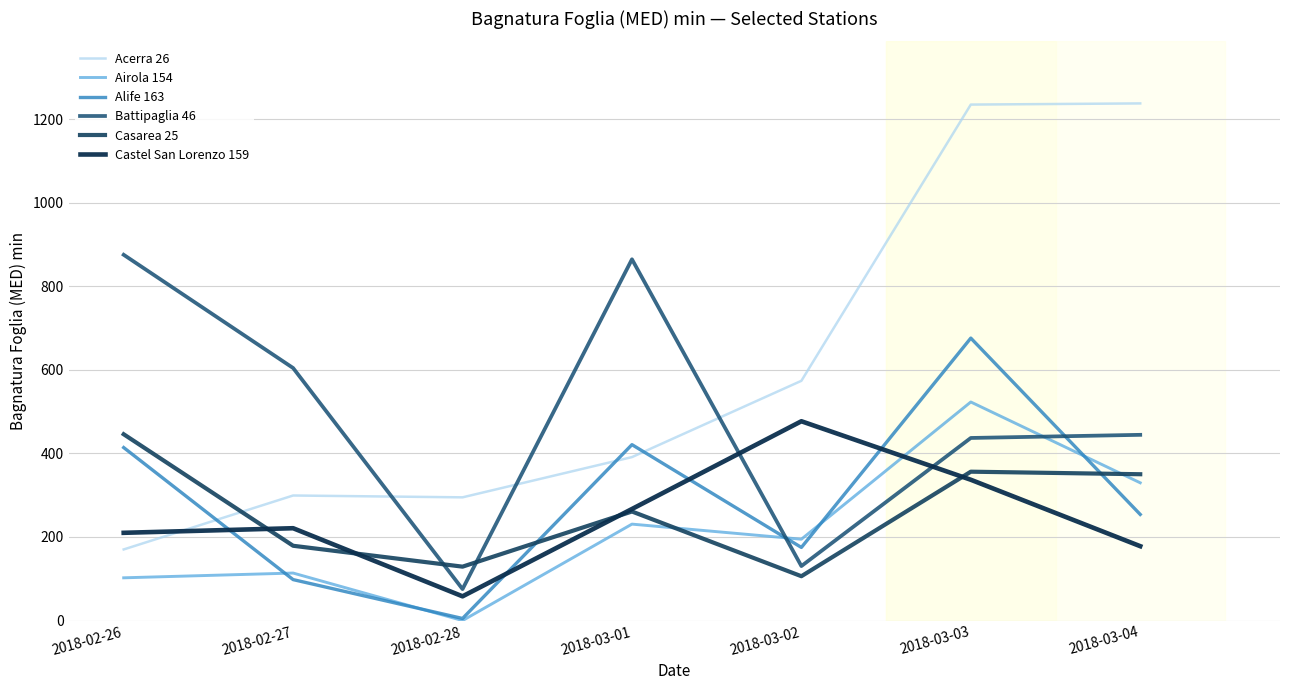

Reading left to right, transcribe all the data shown in this chart.

Acerra 26: 170.2	299.3	294.9	391.2	573.8	1234.9	1237.7
Airola 154: 102.3	113.7	0.0	230.8	194.7	523.1	329.7
Alife 163: 414.0	98.0	5.0	421.0	175.0	676.0	254.0
Battipaglia 46: 875.4	604.4	75.3	864.6	130.4	437.0	444.5
Casarea 25: 445.9	179.0	129.0	261.0	106.1	356.3	350.2
Castel San Lorenzo 159: 210.0	221.0	58.0	267.0	477.0	337.0	178.0